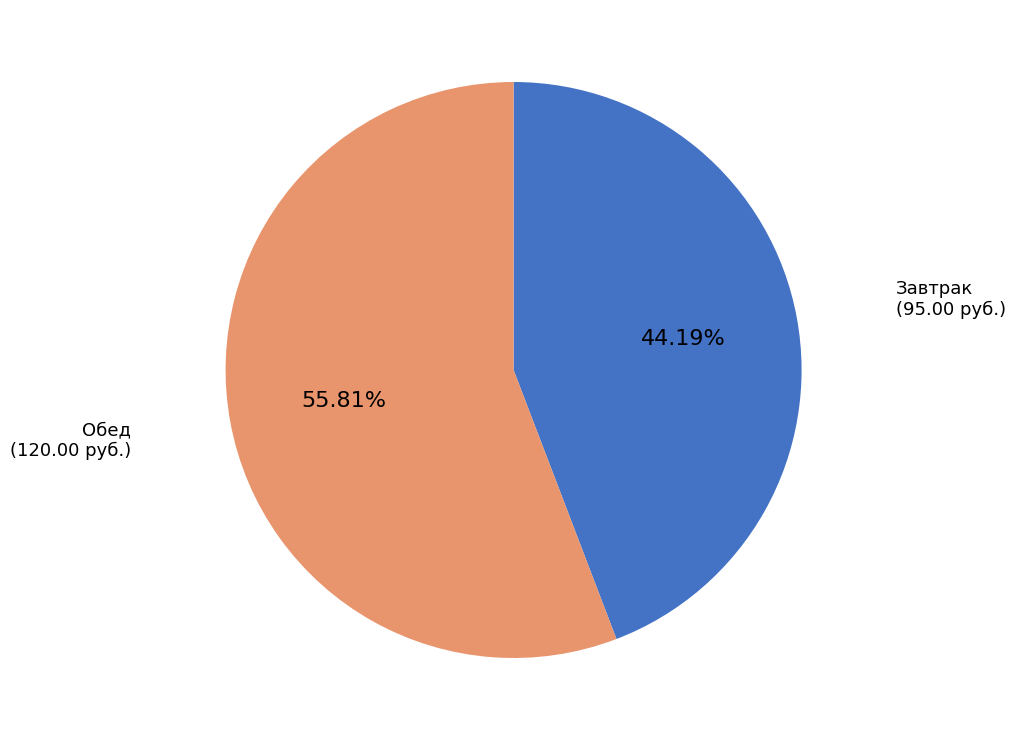

Is there a majority slice in this chart?

Yes